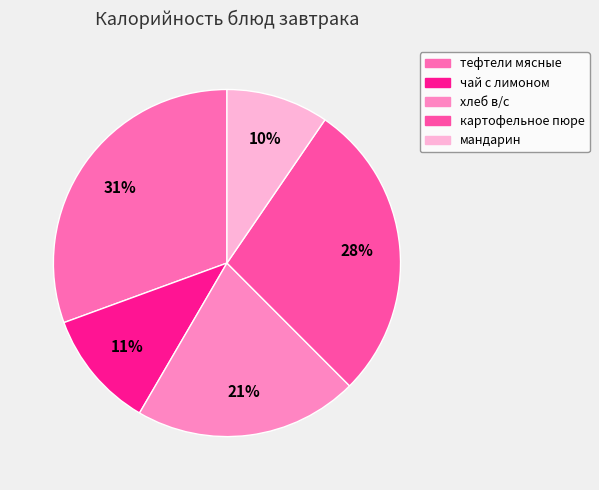

Approximately how many times larger is the value at мандарин compared to хлеб в/с?

0.5